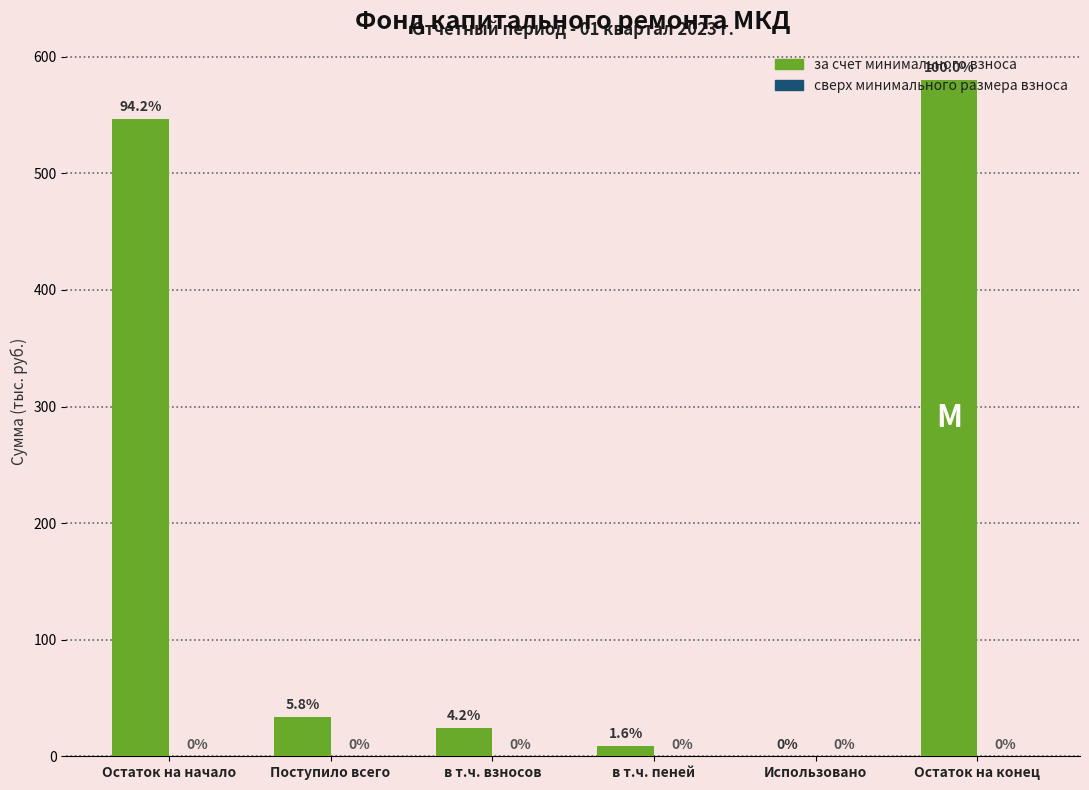

The value at Использовано is 0.0. True or false?

True